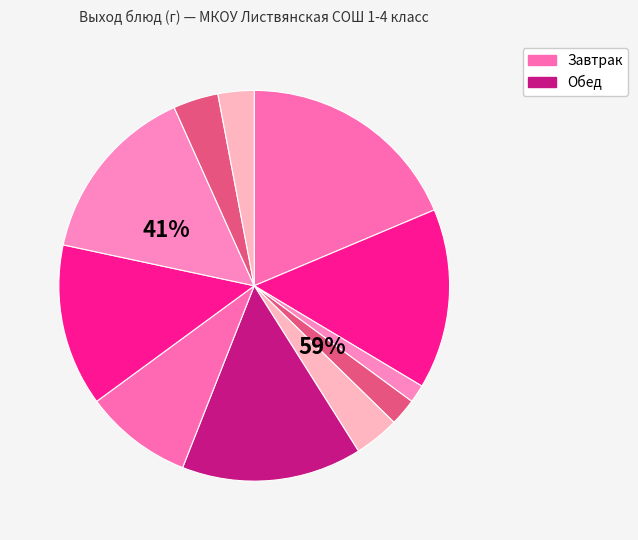

Is there any slice that represents more than half of the pie?

No